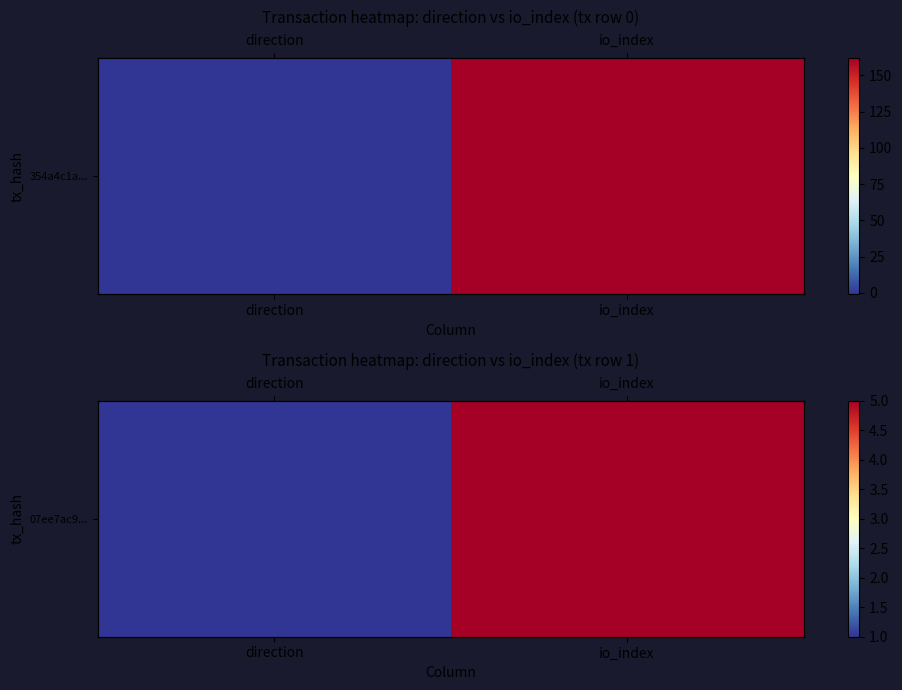

At which category does the chart reach its minimum across all series?

direction